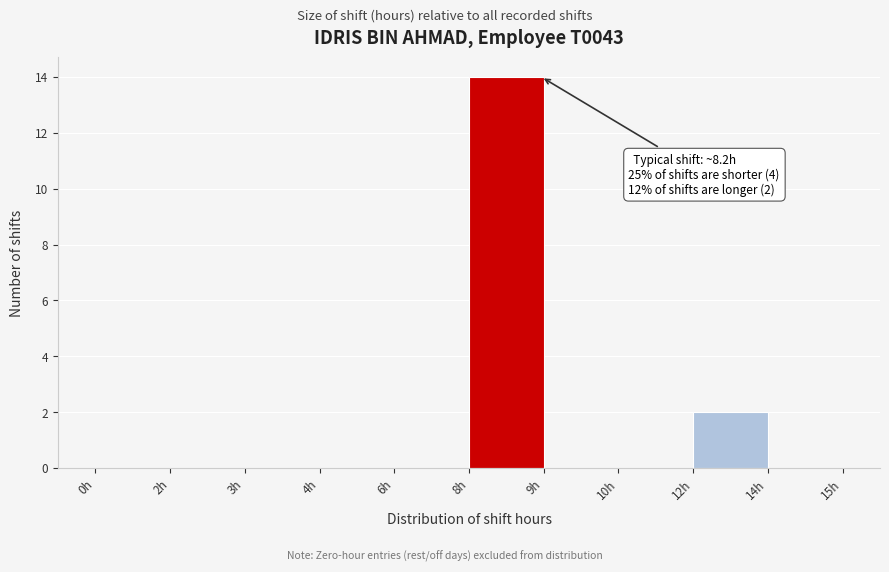

Reading left to right, extract all data points from this chart.

0h=0	2h=0	3h=0	4h=0	6h=0	8h=14	9h=0	10h=0	12h=2	14h=0